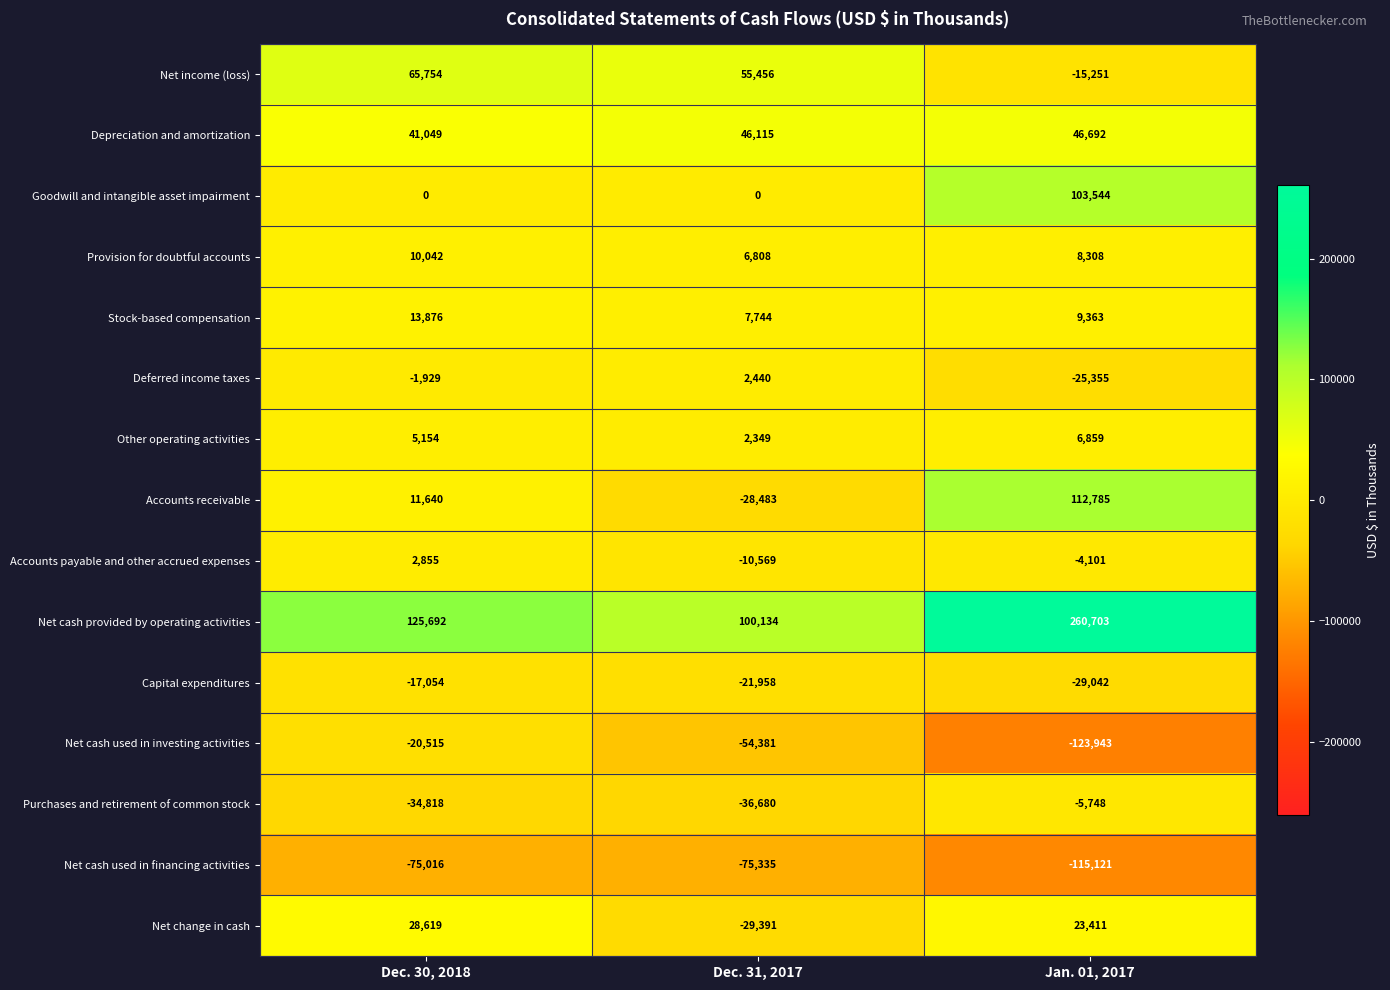

List the series in order of their peak value, lowest first.

Net cash used in financing activities, Net cash used in investing activities, Capital expenditures, Purchases and retirement of common stock, Deferred income taxes, Accounts payable and other accrued expenses, Other operating activities, Provision for doubtful accounts, Stock-based compensation, Net change in cash, Depreciation and amortization, Net income (loss), Goodwill and intangible asset impairment, Accounts receivable, Net cash provided by operating activities